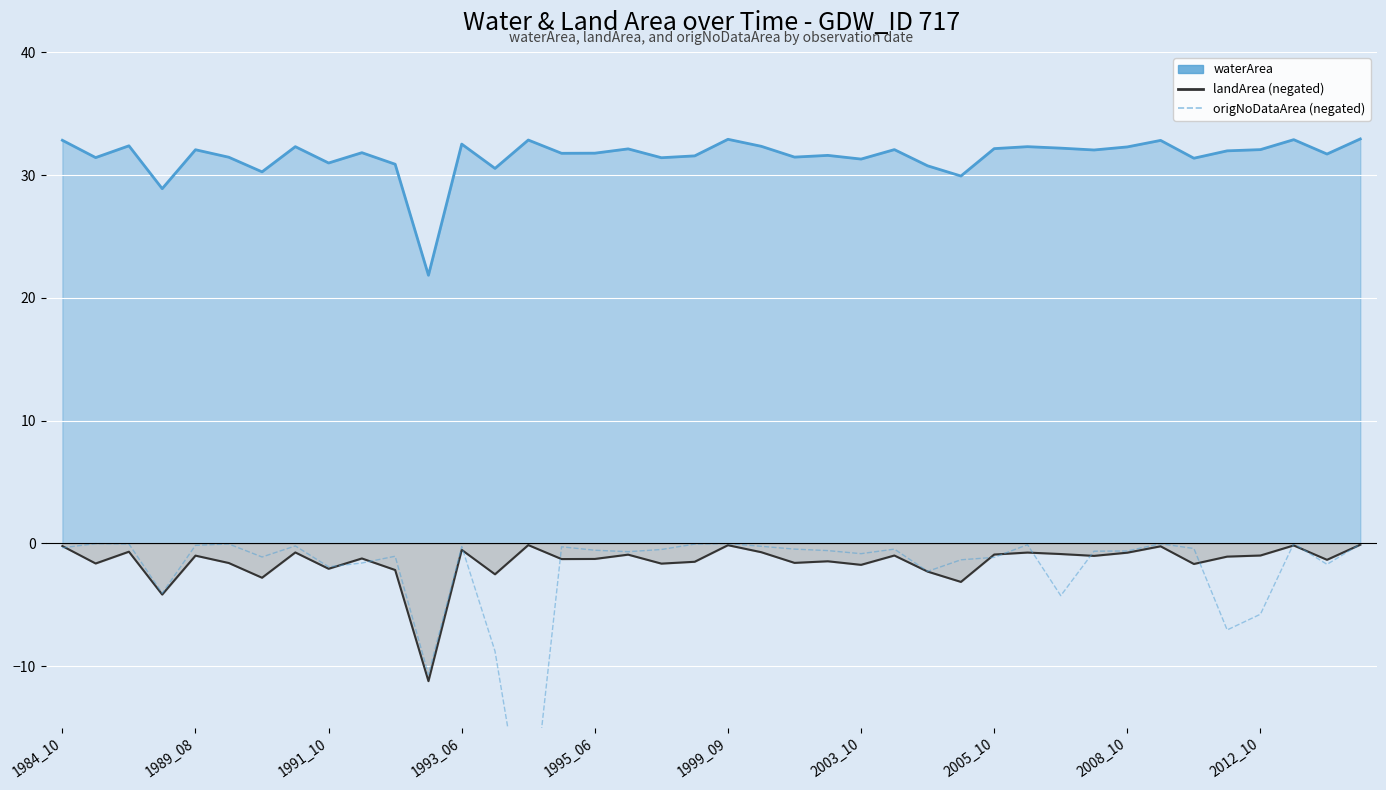

What value does the waterArea series have at 13?

30.5